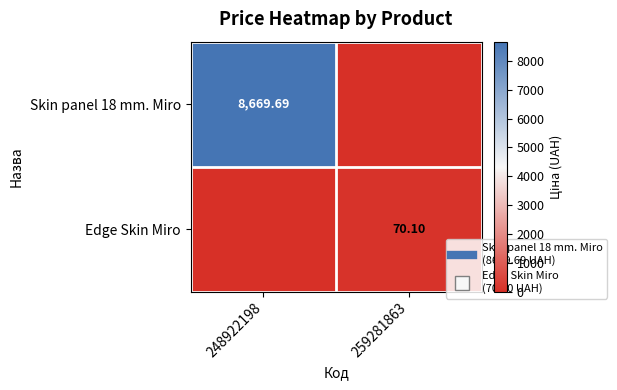

What is the sum of all Edge Skin Miro values?

70.1